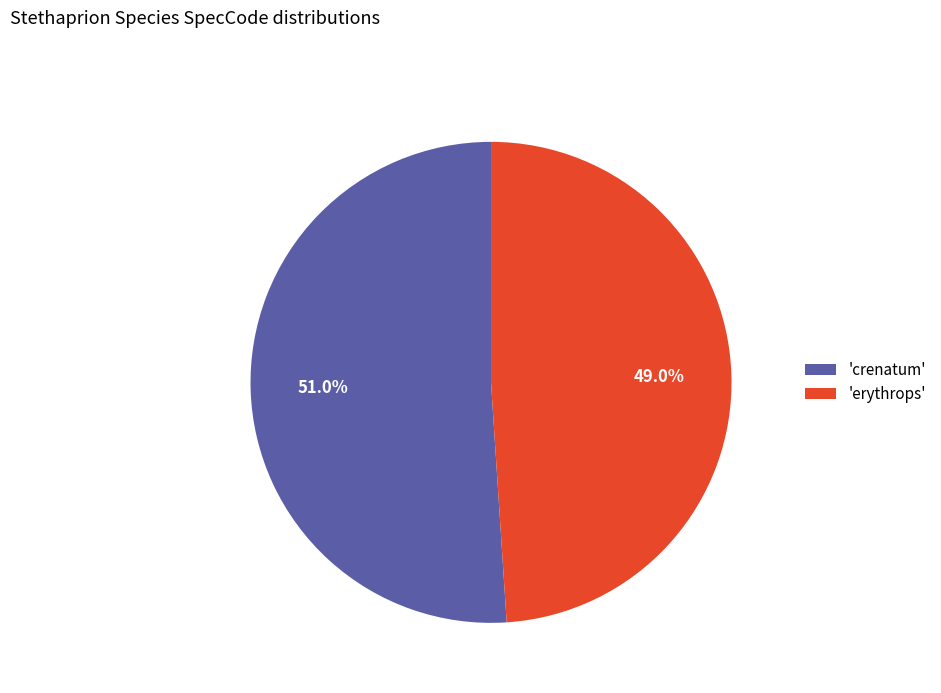

Which category accounts for the majority?

'crenatum'